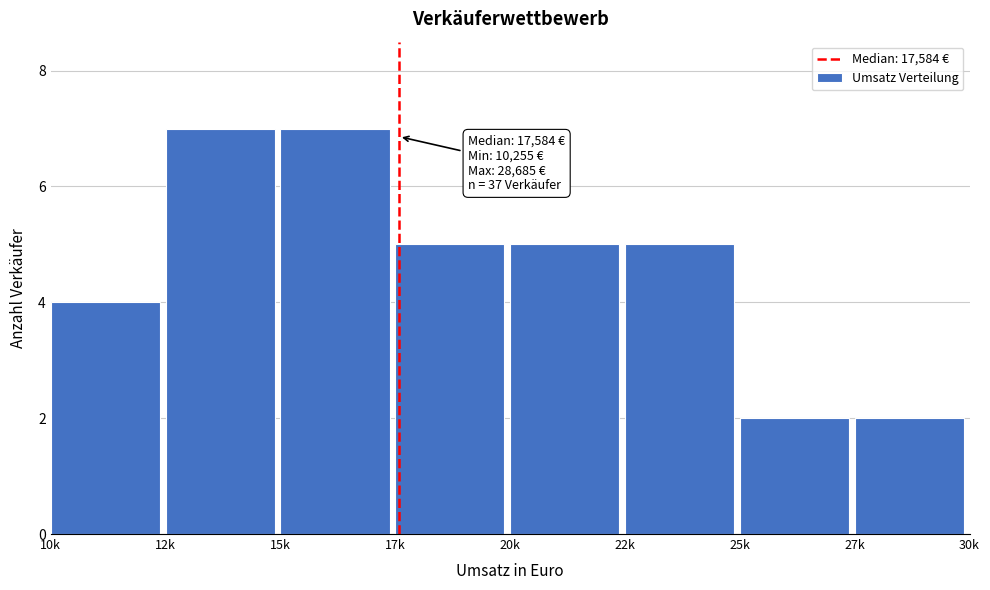

Reading left to right, transcribe all the data shown in this chart.

10k=4	12k=7	15k=7	17k=5	20k=5	22k=5	25k=2	27k=2